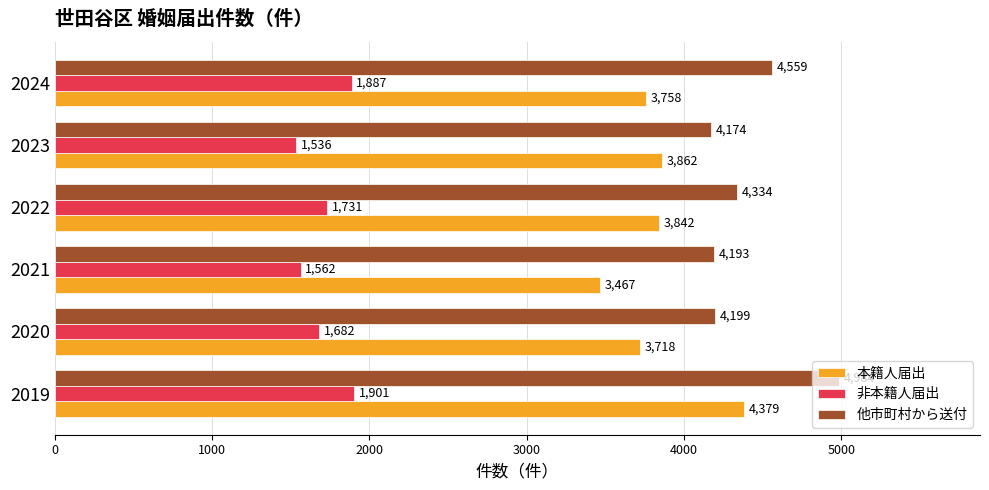

At how many categories does at least one series exceed 3539?

6